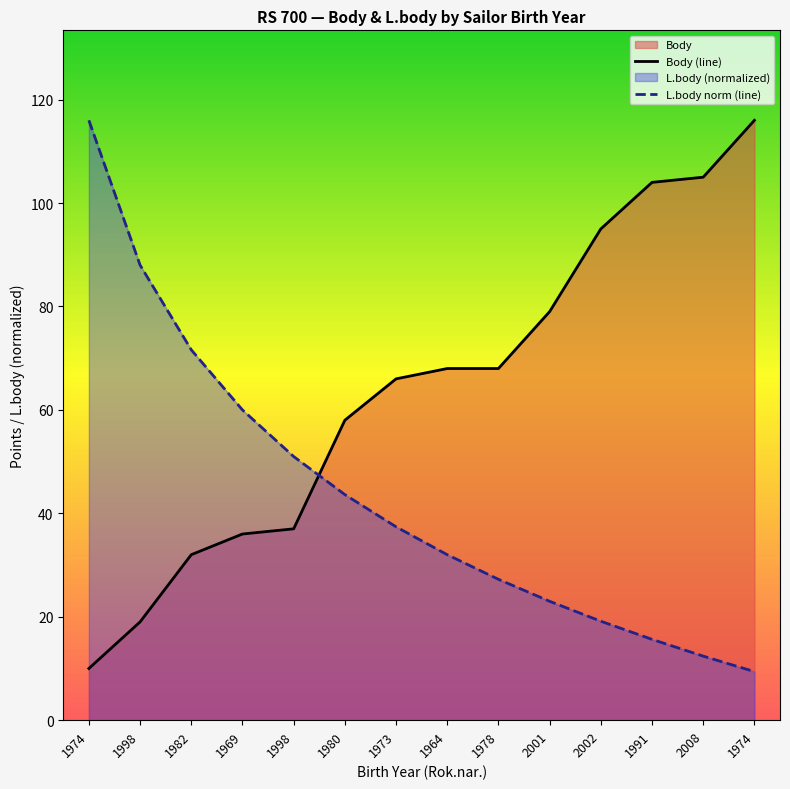

What is the approximate value of L.body at 1982?

71.6